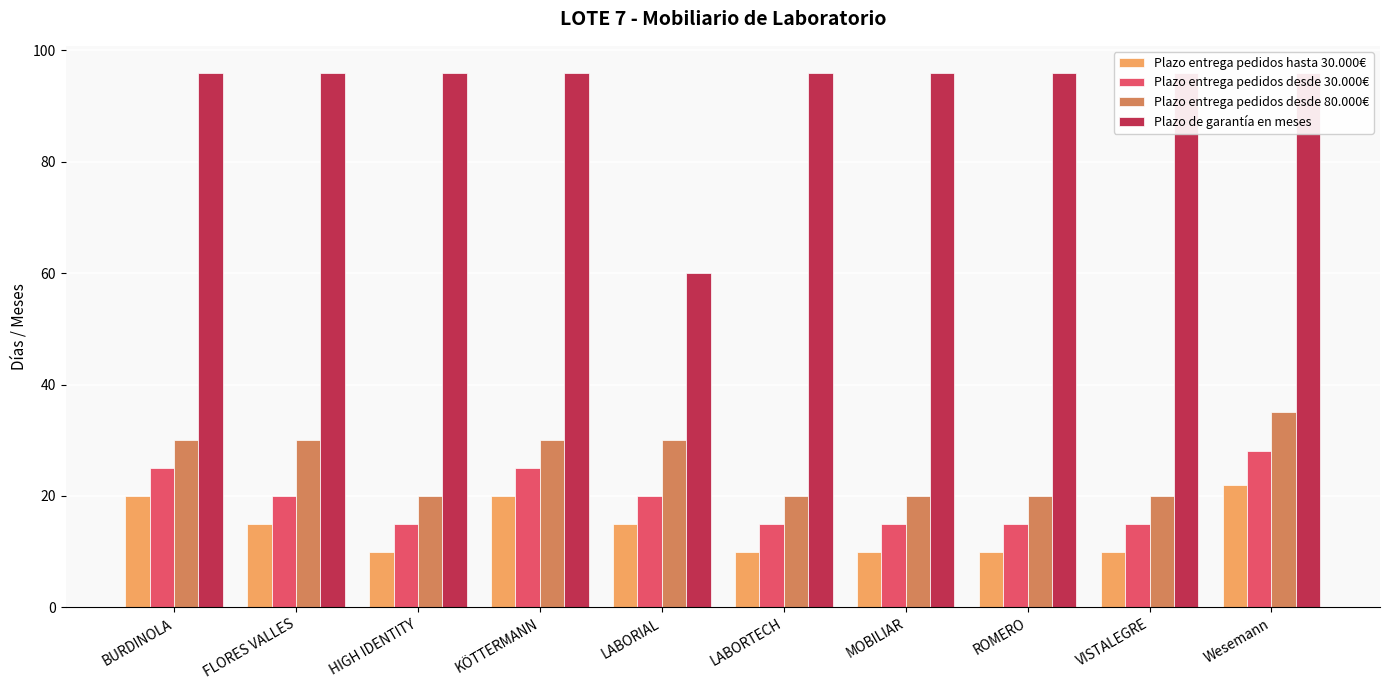

What is the label of the 1st bar from the left?

BURDINOLA